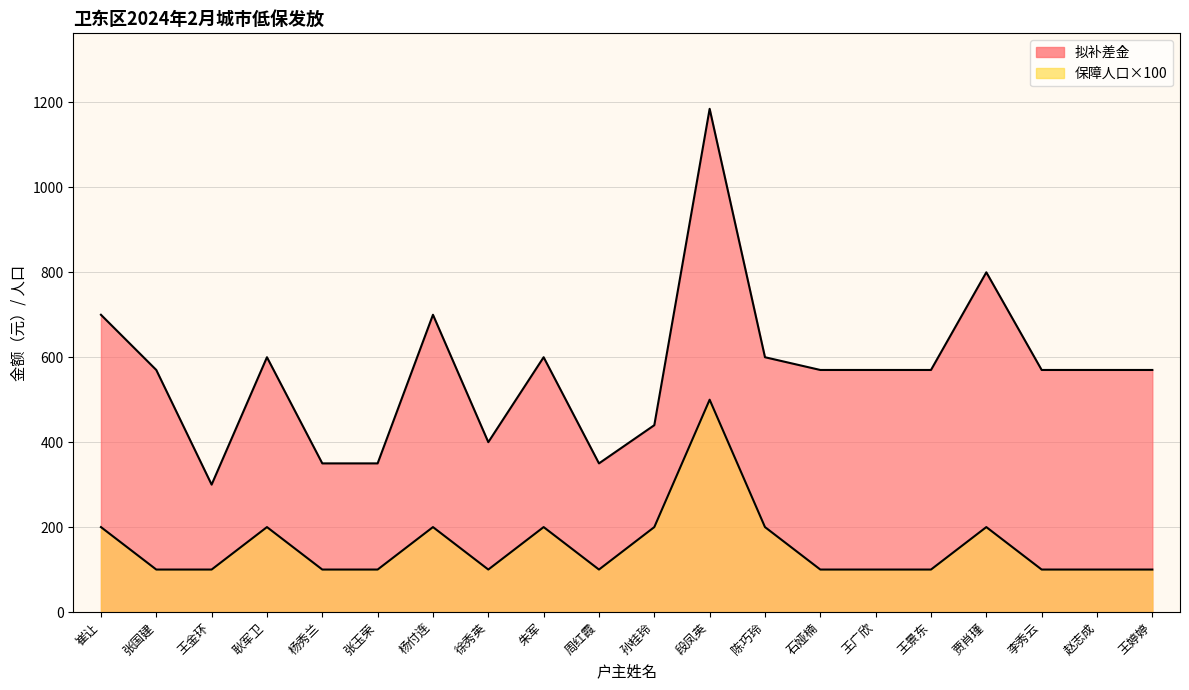

Reading left to right, extract all data points from this chart.

拟补差金: 崔让=700	张国建=570	王金环=300	耿军卫=600	杨秀兰=350	张玉荣=350	杨付连=700	徐秀英=400	朱军=600	周红霞=350	孙桂玲=440	段凤英=1185	陈巧玲=600	石娅楠=570	王广欣=570	王景东=570	贾肖瑾=800	李秀云=570	赵志成=570	王婷婷=570
保障人口: 崔让=200	张国建=100	王金环=100	耿军卫=200	杨秀兰=100	张玉荣=100	杨付连=200	徐秀英=100	朱军=200	周红霞=100	孙桂玲=200	段凤英=500	陈巧玲=200	石娅楠=100	王广欣=100	王景东=100	贾肖瑾=200	李秀云=100	赵志成=100	王婷婷=100